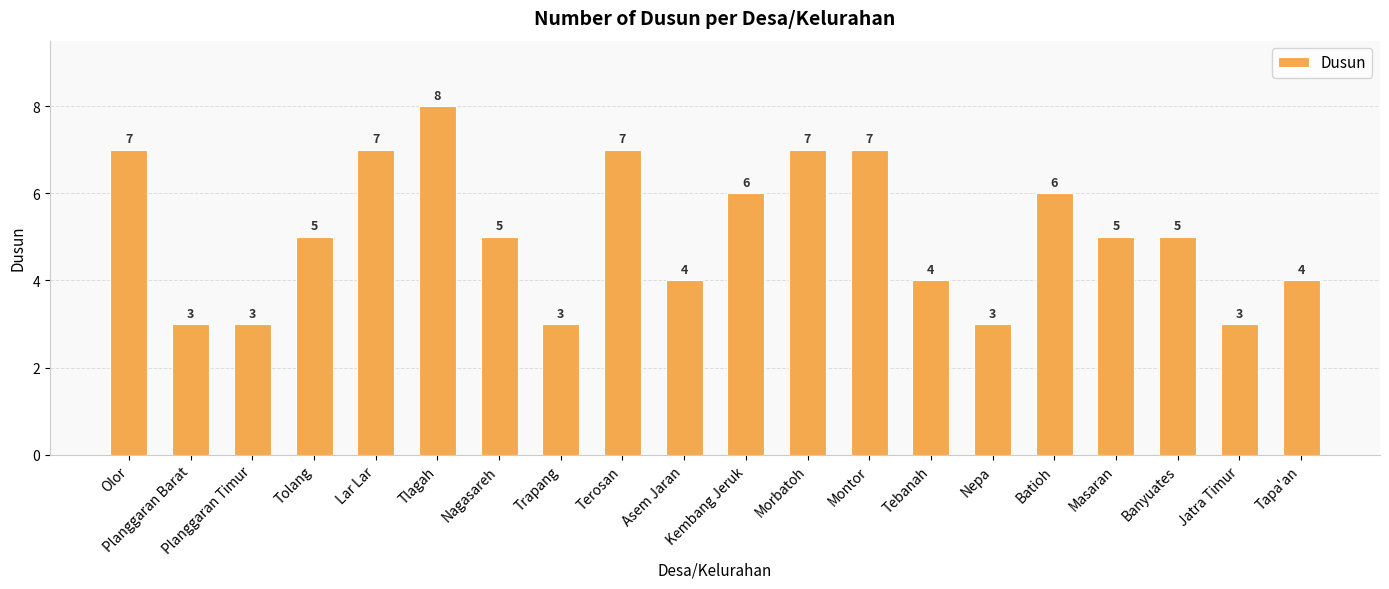

Are the bars horizontal?

No